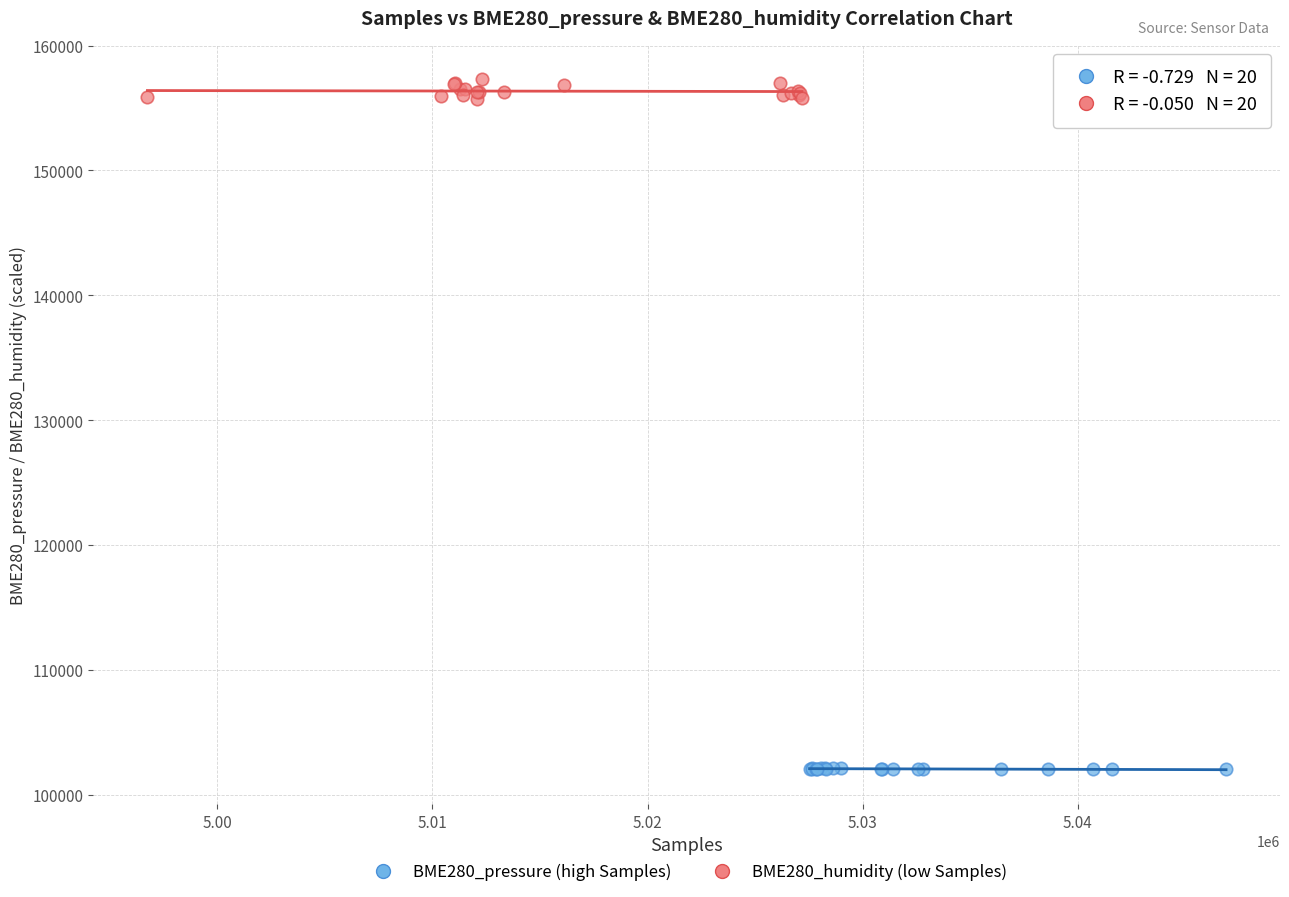

Which series has the largest Y range (max minus min)?

BME280_humidity (low Samples)